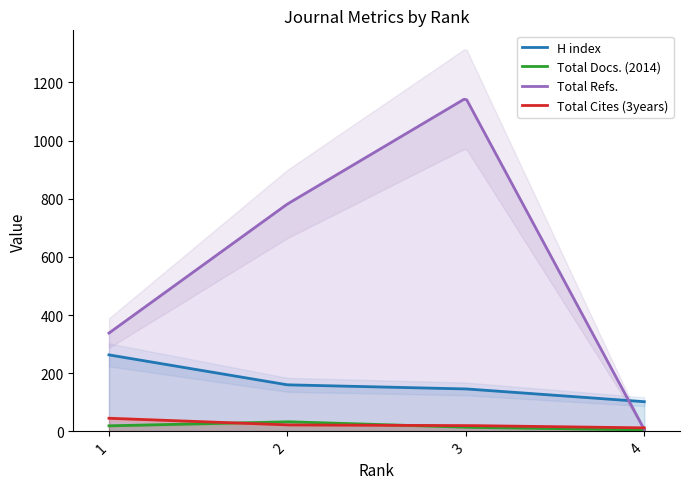

What is the value of the H index point at the 4th from the left?

102